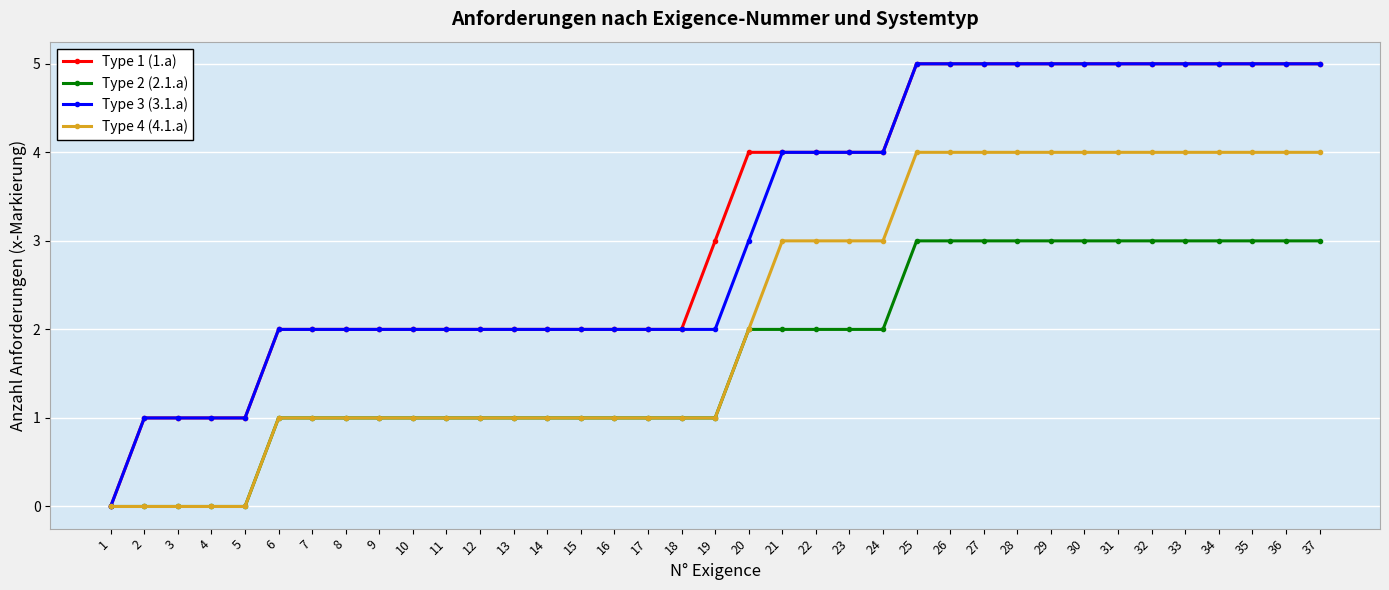

How many positive values does the Type 1 (1.a) series have?

36